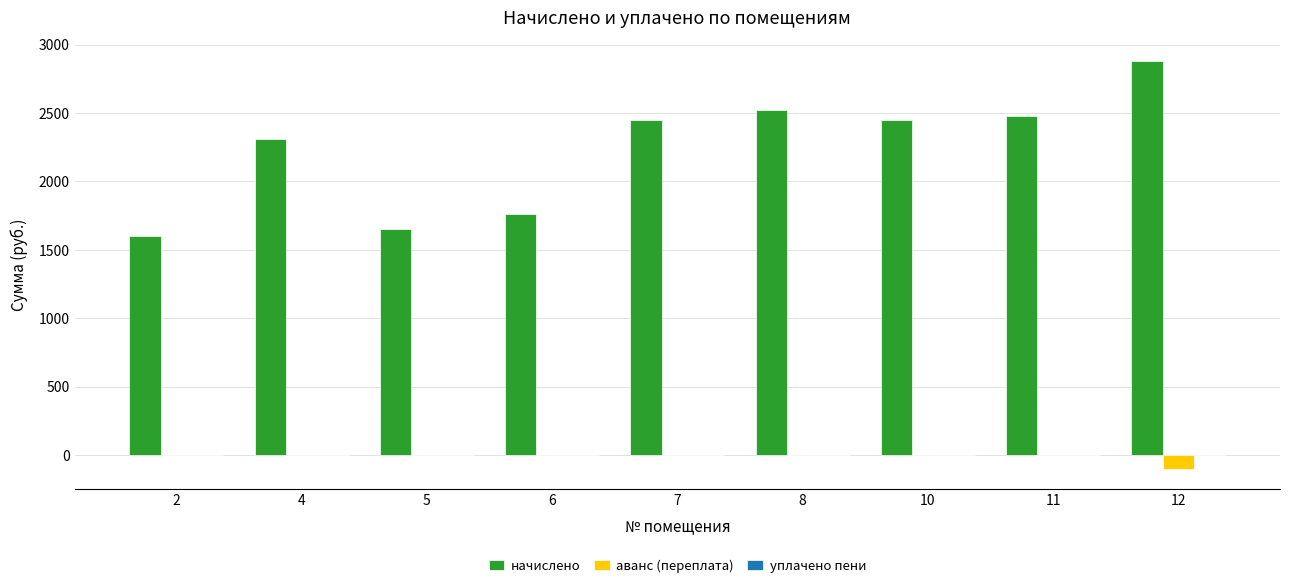

What is the greatest value displayed?

2881.5